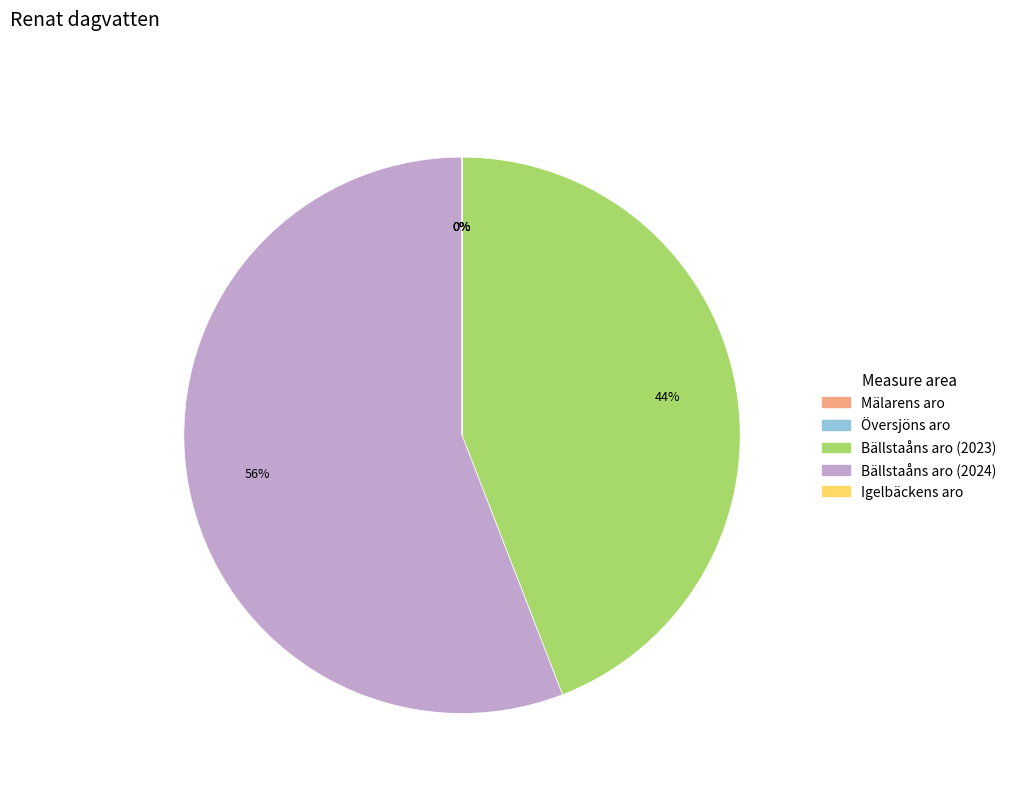

Is there any slice that represents more than half of the pie?

Yes